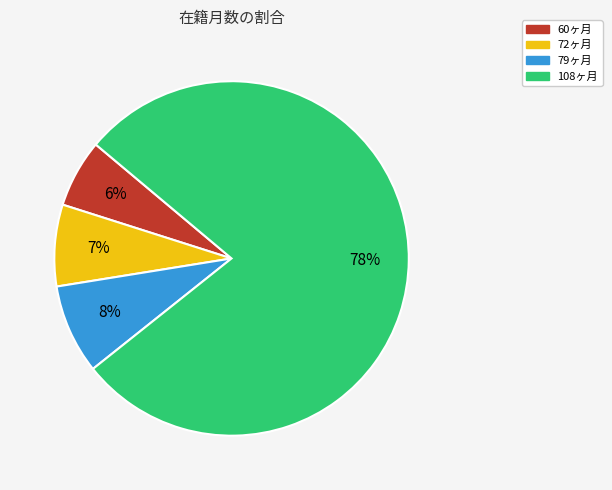

To the nearest percent, what is the average slice percentage?

25%